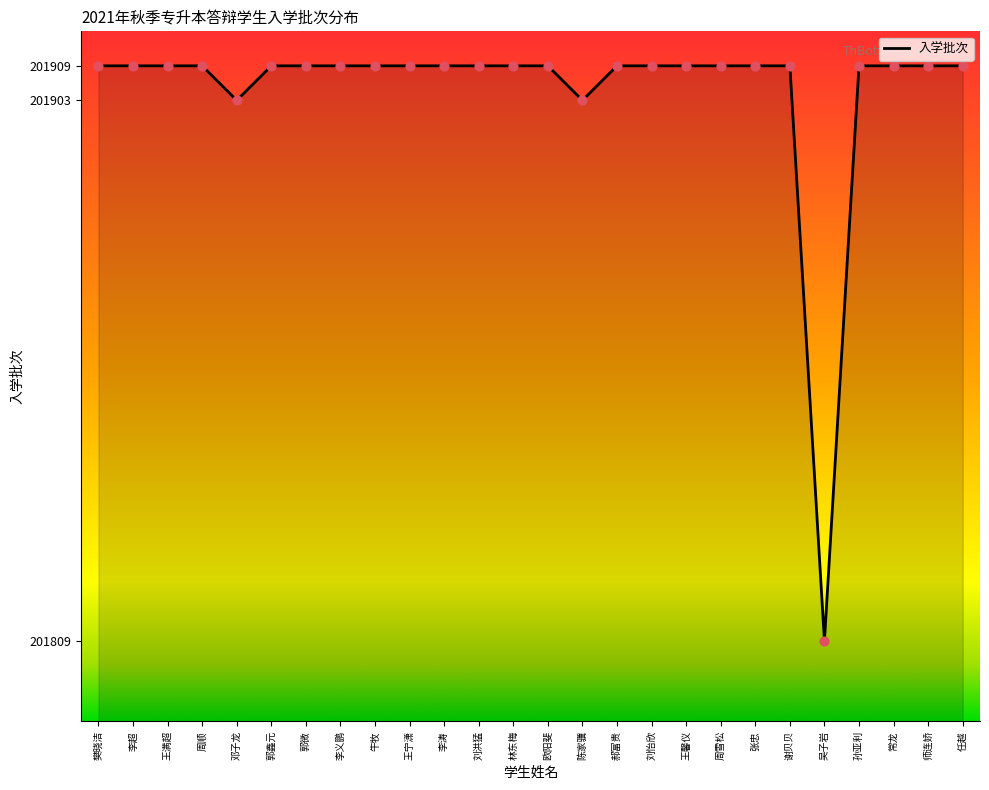

What is the ratio of the value at 吴子岩 to the value at 陈家骥?

1.0